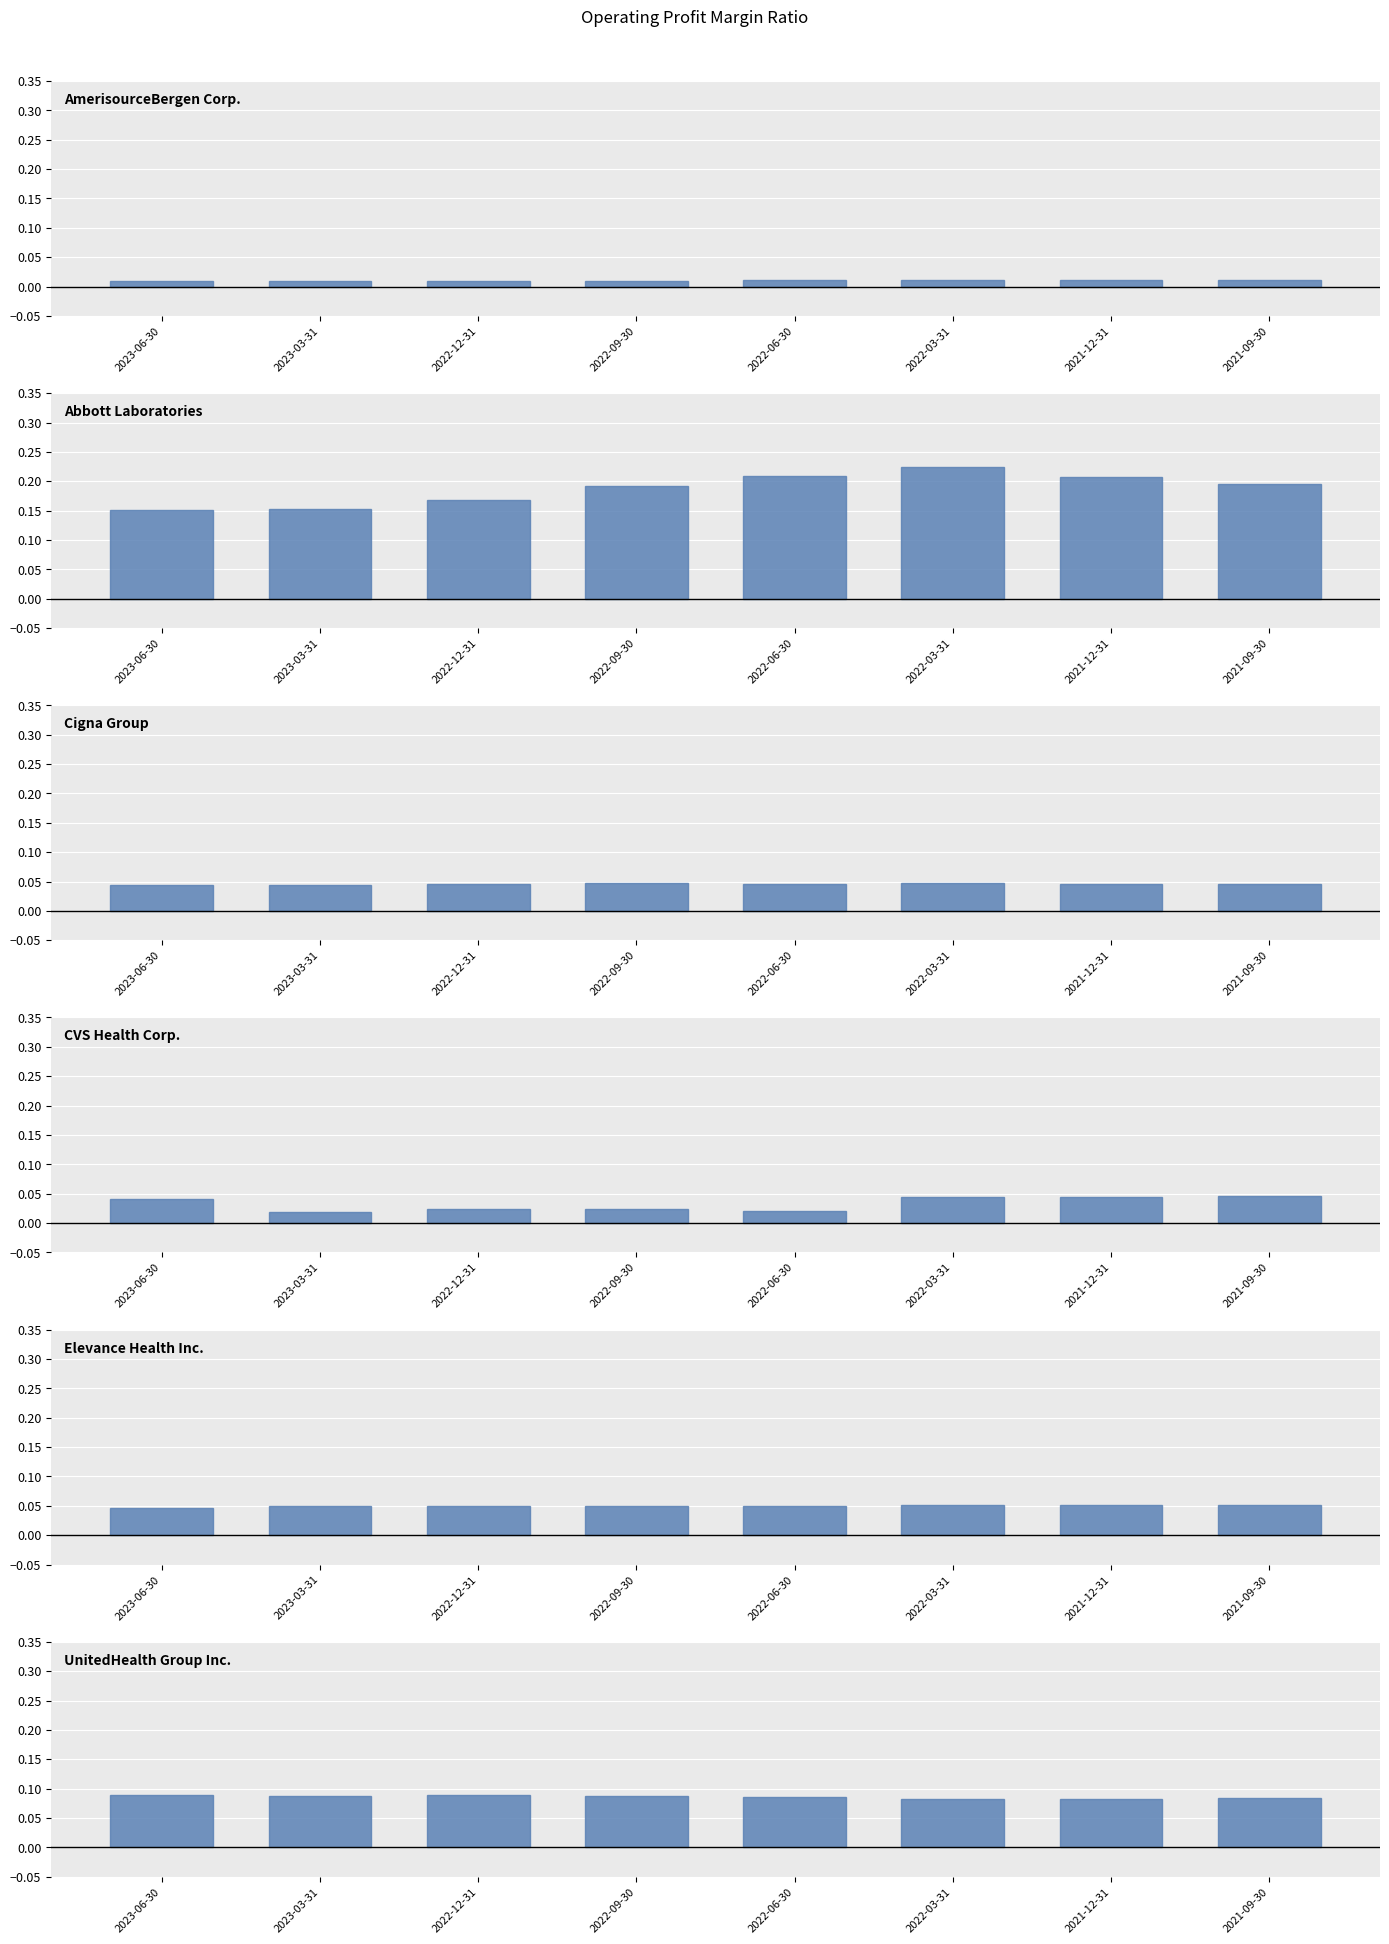

Reading left to right, transcribe all the data shown in this chart.

AmerisourceBergen Corp.: 0.0	0.0	0.0	0.0	0.0	0.0	0.0	0.0
Abbott Laboratories: 0.2	0.2	0.2	0.2	0.2	0.2	0.2	0.2
Cigna Group: 0.0	0.0	0.0	0.0	0.0	0.0	0.0	0.0
CVS Health Corp.: 0.0	0.0	0.0	0.0	0.0	0.0	0.0	0.0
Elevance Health Inc.: 0.0	0.0	0.0	0.0	0.1	0.1	0.1	0.1
UnitedHealth Group Inc.: 0.1	0.1	0.1	0.1	0.1	0.1	0.1	0.1